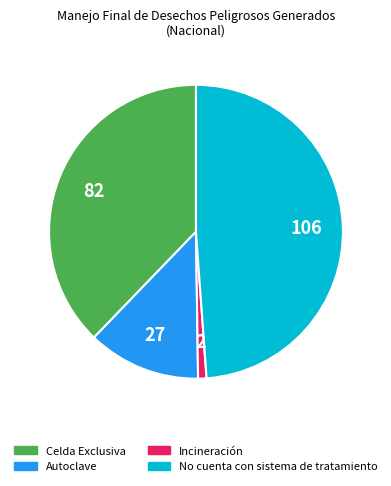

Between No cuenta con sistema de tratamiento and Celda Exclusiva, which is larger?

No cuenta con sistema de tratamiento